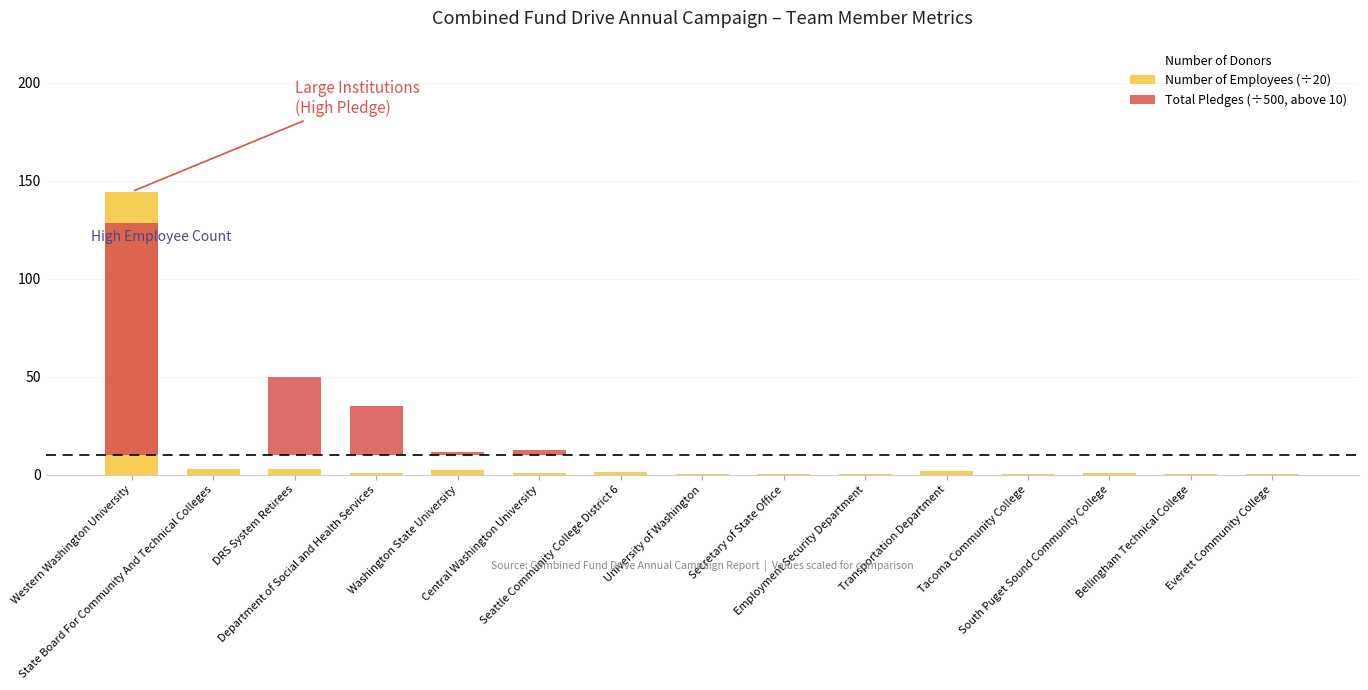

The Number of Employees (÷20) series shows 0.9 at Tacoma Community College. True or false?

False